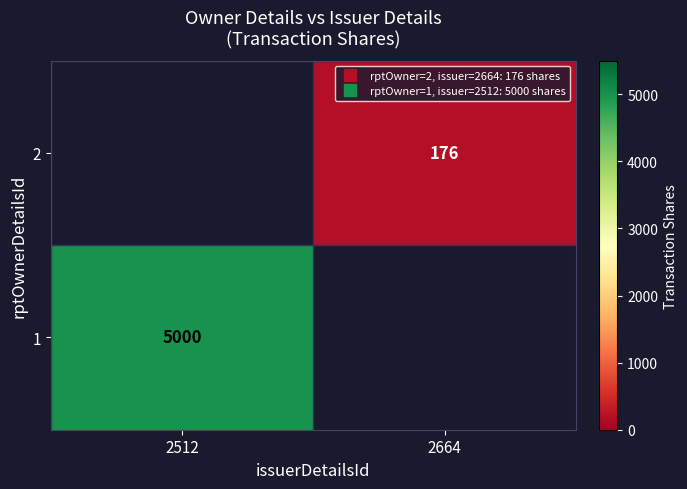

Is it true that 2 equals 116.5 at 2664?

False